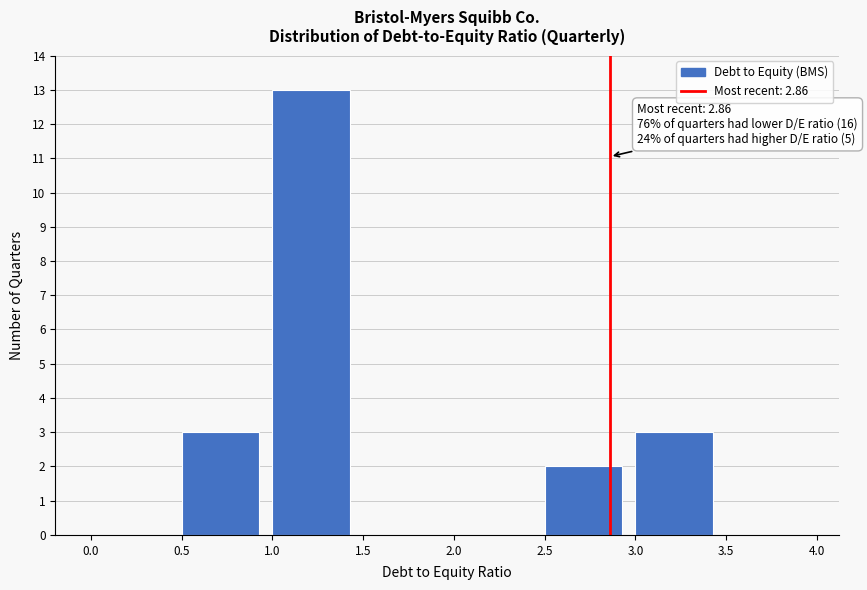

Which range on the x-axis has the tallest bar?

1.0 to 1.5